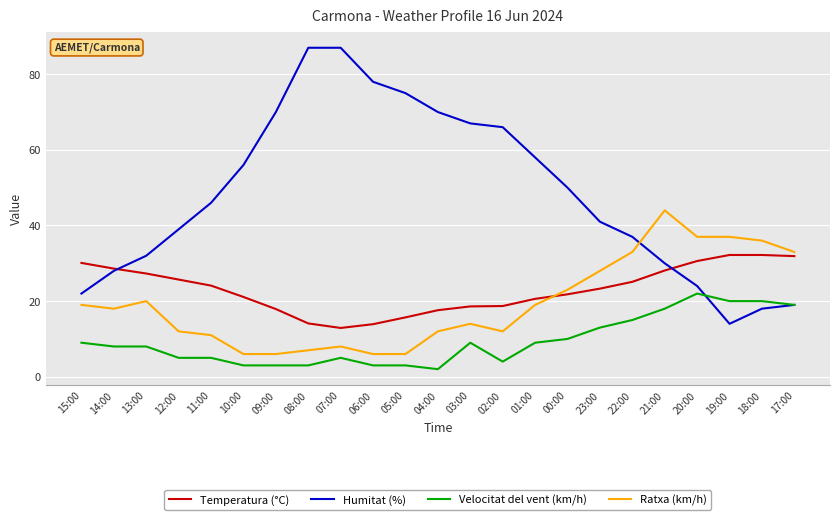

List the series in order of their peak value, highest first.

Humitat (%), Ratxa (km/h), Temperatura (°C), Velocitat del vent (km/h)